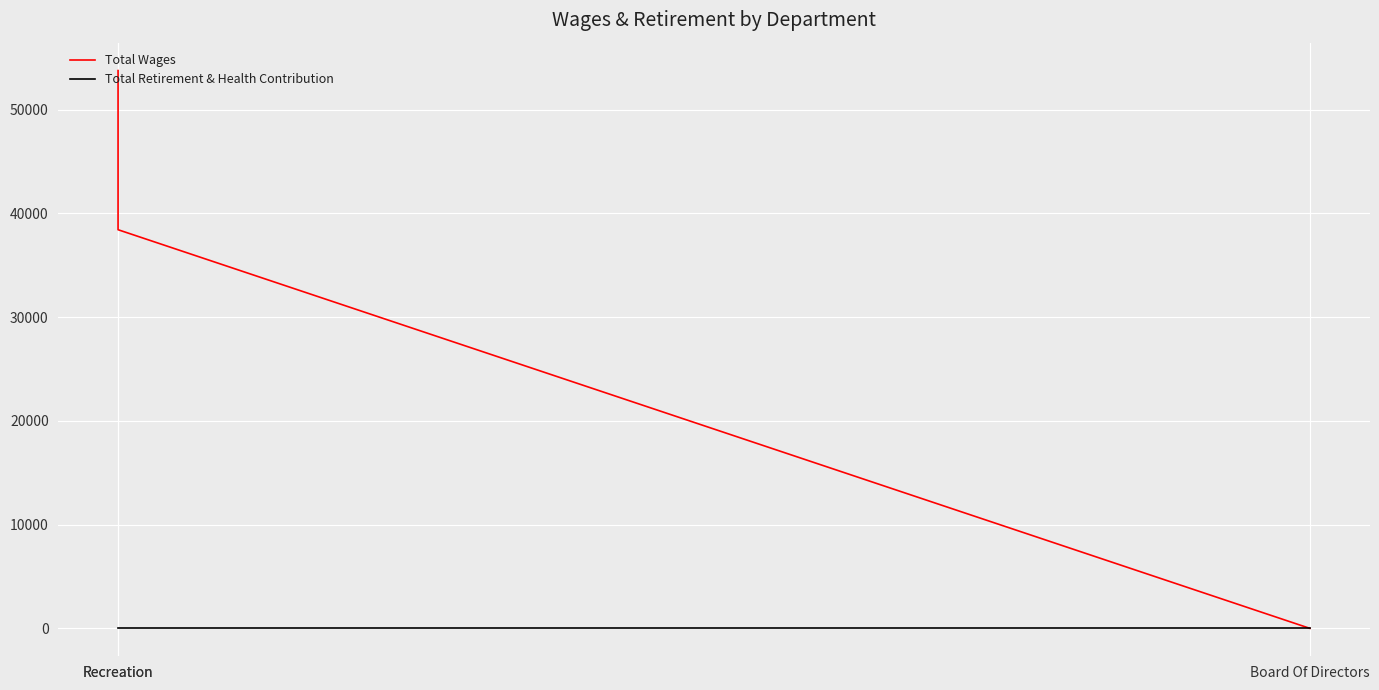

Which has a higher value, Recreation or Recreation?

Recreation